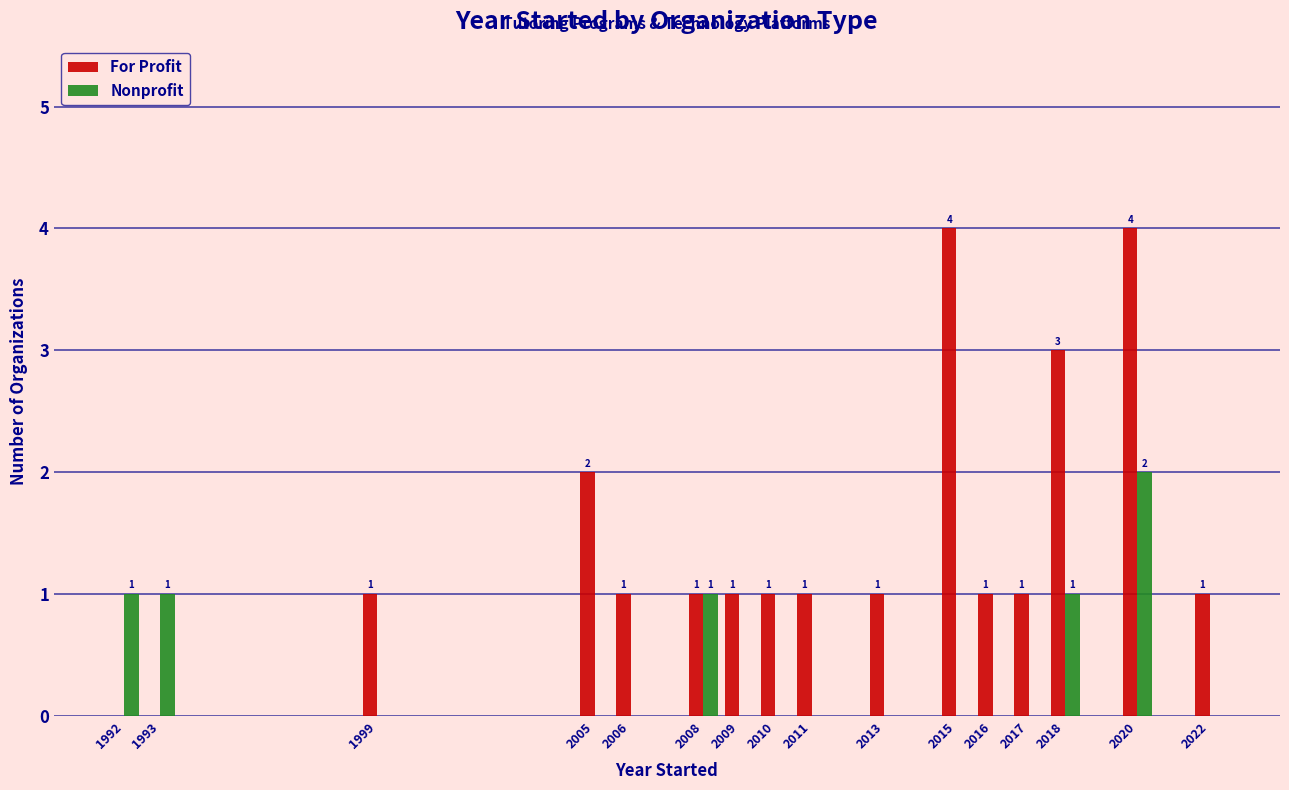

Reading left to right, transcribe all the data shown in this chart.

For Profit: 1992=0	1993=0	1999=1	2005=2	2006=1	2008=1	2009=1	2010=1	2011=1	2013=1	2015=4	2016=1	2017=1	2018=3	2020=4	2022=1
Nonprofit: 1992=1	1993=1	1999=0	2005=0	2006=0	2008=1	2009=0	2010=0	2011=0	2013=0	2015=0	2016=0	2017=0	2018=1	2020=2	2022=0